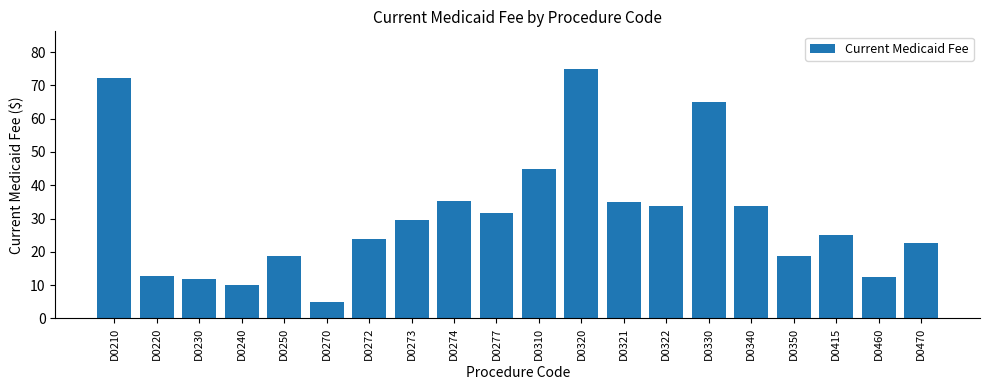

What is the average value?

30.9